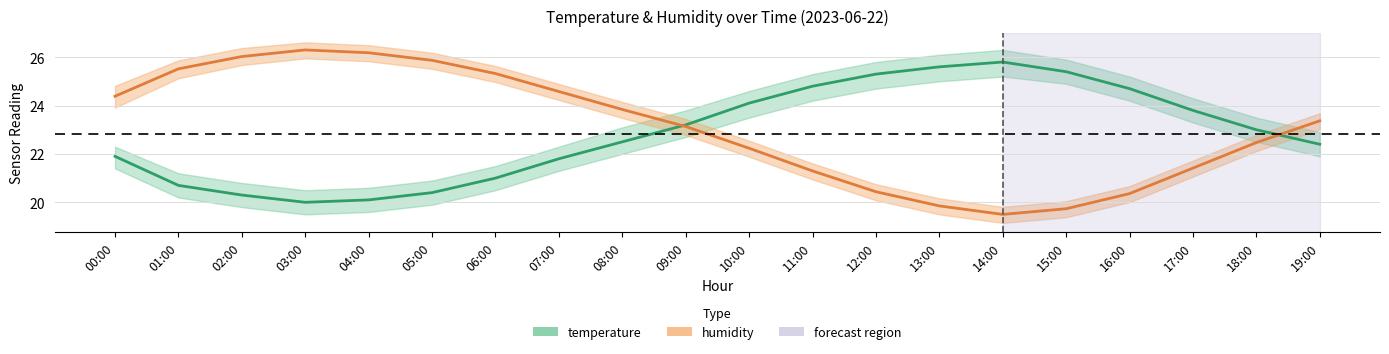

What is the label of the 7th point from the left?

06:00